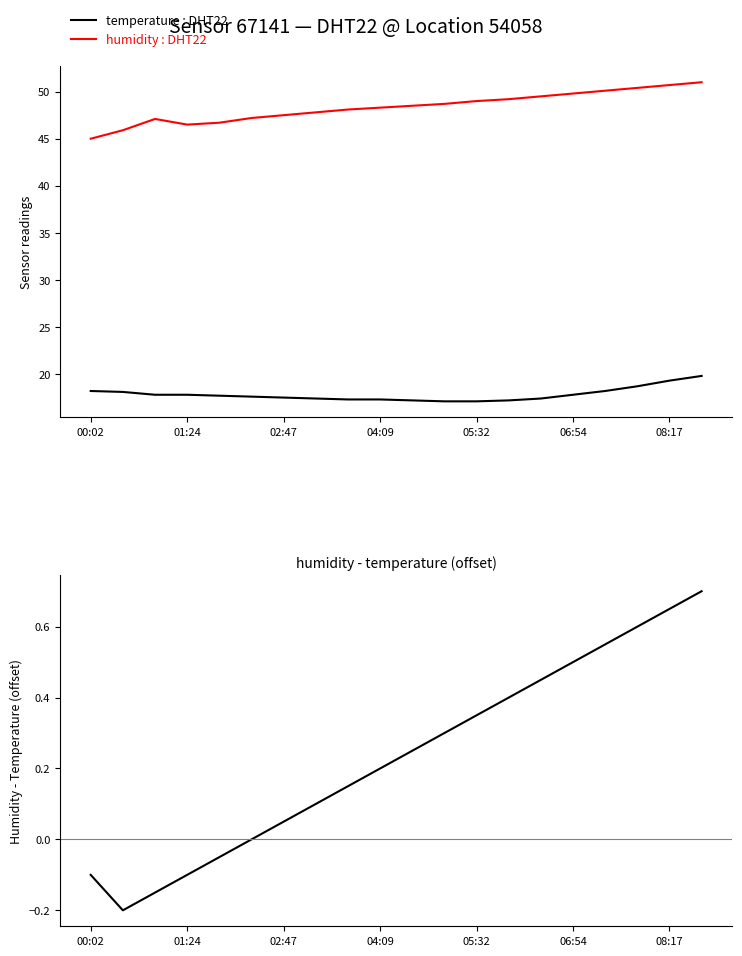

What is the value of the humidity : DHT22 point at the 16th from the left?

49.8